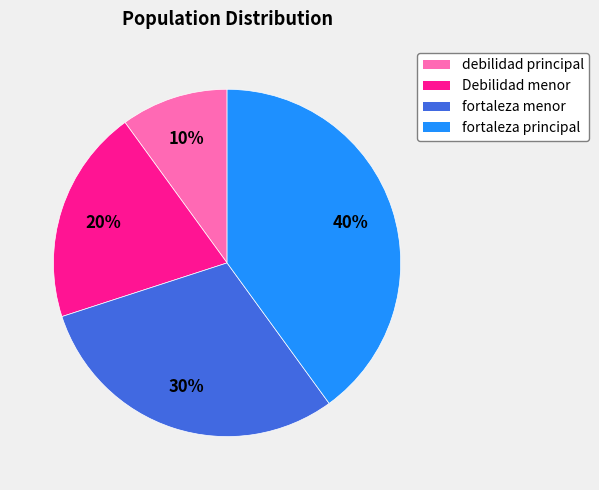

Combined, do debilidad principal and fortaleza menor account for over 50%?

No